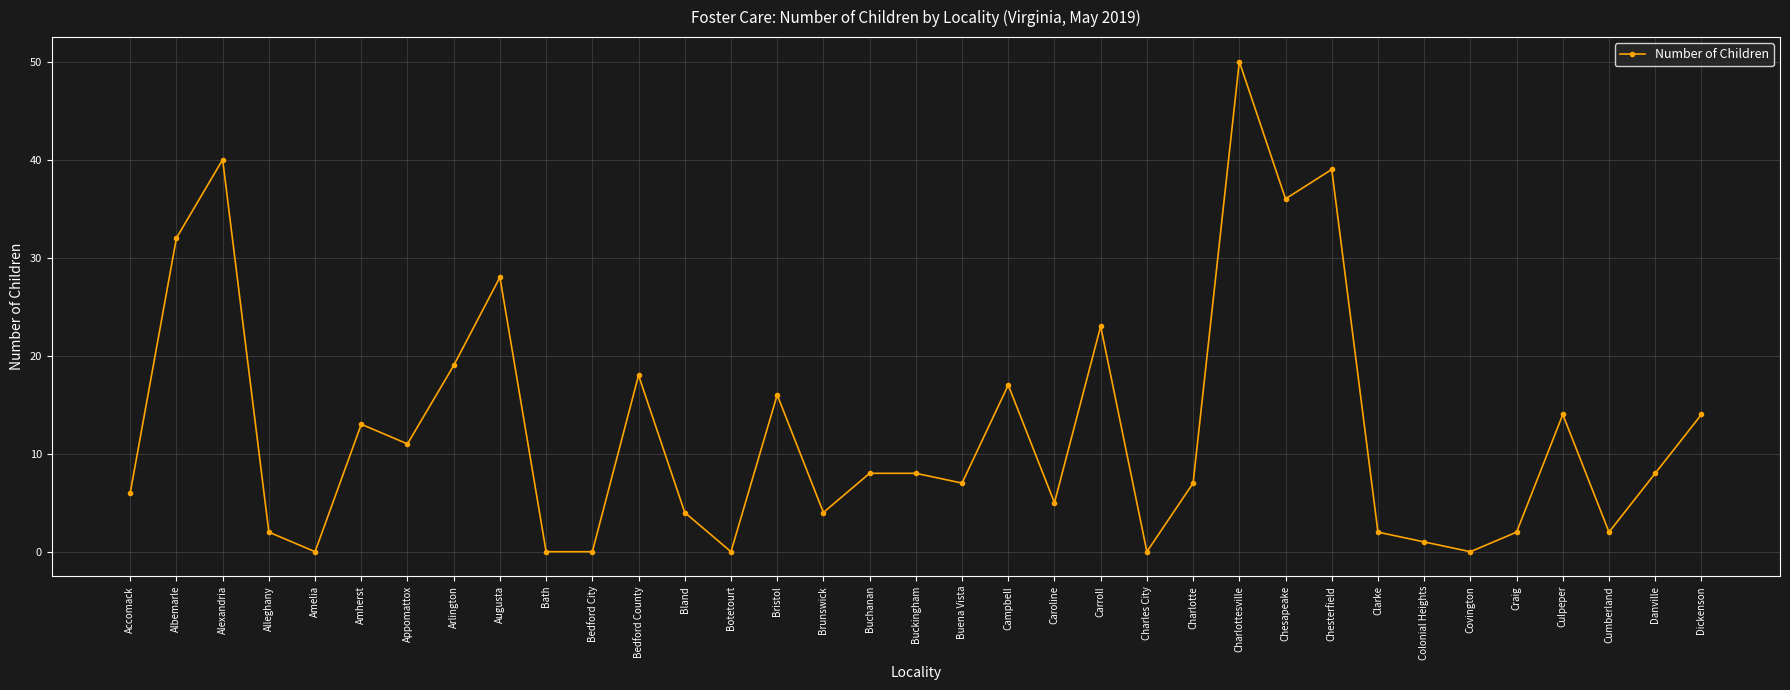

Is it true that the value at Appomattox is 5?

False